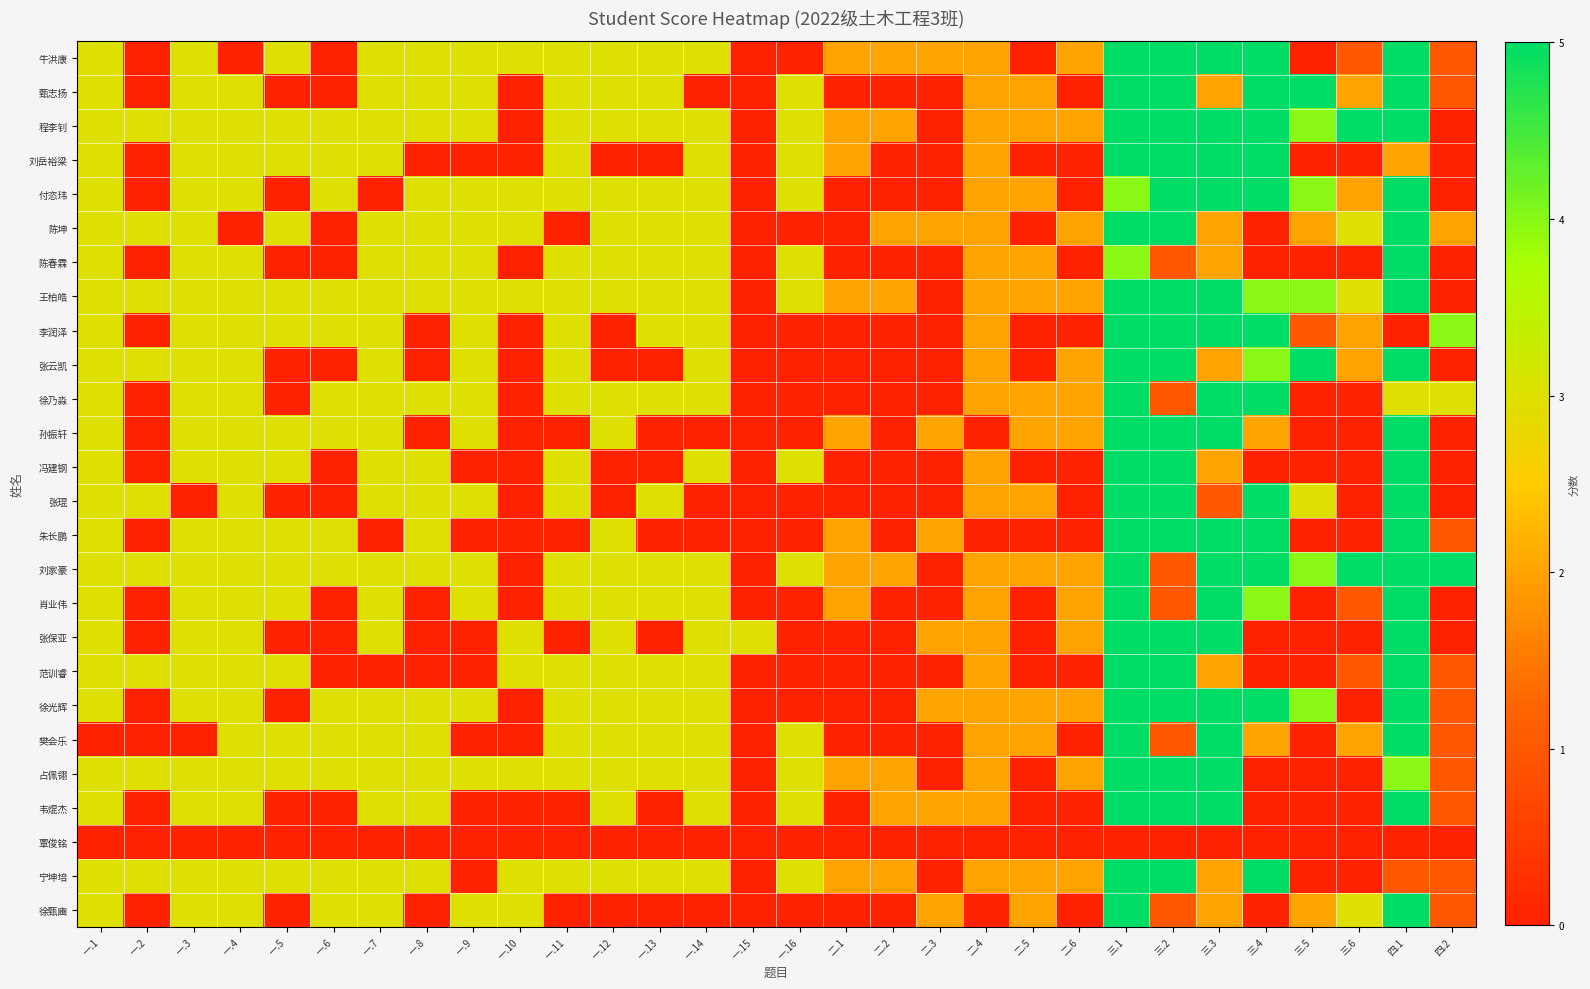

Reading right to left, transcribe all the data shown in this chart.

牛洪康: 四.2=1	四.1=5	三.6=1	三.5=0	三.4=5	三.3=5	三.2=5	三.1=5	二.6=2	二.5=0	二.4=2	二.3=2	二.2=2	二.1=2	一.16=0	一.15=0	一.14=3	一.13=3	一.12=3	一.11=3	一.10=3	一.9=3	一.8=3	一.7=3	一.6=0	一.5=3	一.4=0	一.3=3	一.2=0	一.1=3
甄志扬: 四.2=1	四.1=5	三.6=2	三.5=5	三.4=5	三.3=2	三.2=5	三.1=5	二.6=0	二.5=2	二.4=2	二.3=0	二.2=0	二.1=0	一.16=3	一.15=0	一.14=0	一.13=3	一.12=3	一.11=3	一.10=0	一.9=3	一.8=3	一.7=3	一.6=0	一.5=0	一.4=3	一.3=3	一.2=0	一.1=3
程李钊: 四.2=0	四.1=5	三.6=5	三.5=4	三.4=5	三.3=5	三.2=5	三.1=5	二.6=2	二.5=2	二.4=2	二.3=0	二.2=2	二.1=2	一.16=3	一.15=0	一.14=3	一.13=3	一.12=3	一.11=3	一.10=0	一.9=3	一.8=3	一.7=3	一.6=3	一.5=3	一.4=3	一.3=3	一.2=3	一.1=3
刘岳裕梁: 四.2=0	四.1=2	三.6=0	三.5=0	三.4=5	三.3=5	三.2=5	三.1=5	二.6=0	二.5=0	二.4=2	二.3=0	二.2=0	二.1=2	一.16=3	一.15=0	一.14=3	一.13=0	一.12=0	一.11=3	一.10=0	一.9=0	一.8=0	一.7=3	一.6=3	一.5=3	一.4=3	一.3=3	一.2=0	一.1=3
付恣玮: 四.2=0	四.1=5	三.6=2	三.5=4	三.4=5	三.3=5	三.2=5	三.1=4	二.6=0	二.5=2	二.4=2	二.3=0	二.2=0	二.1=0	一.16=3	一.15=0	一.14=3	一.13=3	一.12=3	一.11=3	一.10=3	一.9=3	一.8=3	一.7=0	一.6=3	一.5=0	一.4=3	一.3=3	一.2=0	一.1=3
陈坤: 四.2=2	四.1=5	三.6=3	三.5=2	三.4=0	三.3=2	三.2=5	三.1=5	二.6=2	二.5=0	二.4=2	二.3=2	二.2=2	二.1=0	一.16=0	一.15=0	一.14=3	一.13=3	一.12=3	一.11=0	一.10=3	一.9=3	一.8=3	一.7=3	一.6=0	一.5=3	一.4=0	一.3=3	一.2=3	一.1=3
陈春霖: 四.2=0	四.1=5	三.6=0	三.5=0	三.4=0	三.3=2	三.2=1	三.1=4	二.6=0	二.5=2	二.4=2	二.3=0	二.2=0	二.1=0	一.16=3	一.15=0	一.14=3	一.13=3	一.12=3	一.11=3	一.10=0	一.9=3	一.8=3	一.7=3	一.6=0	一.5=0	一.4=3	一.3=3	一.2=0	一.1=3
王柏皓: 四.2=0	四.1=5	三.6=3	三.5=4	三.4=4	三.3=5	三.2=5	三.1=5	二.6=2	二.5=2	二.4=2	二.3=0	二.2=2	二.1=2	一.16=3	一.15=0	一.14=3	一.13=3	一.12=3	一.11=3	一.10=3	一.9=3	一.8=3	一.7=3	一.6=3	一.5=3	一.4=3	一.3=3	一.2=3	一.1=3
李润泽: 四.2=4	四.1=0	三.6=2	三.5=1	三.4=5	三.3=5	三.2=5	三.1=5	二.6=0	二.5=0	二.4=2	二.3=0	二.2=0	二.1=0	一.16=0	一.15=0	一.14=3	一.13=3	一.12=0	一.11=3	一.10=0	一.9=3	一.8=0	一.7=3	一.6=3	一.5=3	一.4=3	一.3=3	一.2=0	一.1=3
张云凯: 四.2=0	四.1=5	三.6=2	三.5=5	三.4=4	三.3=2	三.2=5	三.1=5	二.6=2	二.5=0	二.4=2	二.3=0	二.2=0	二.1=0	一.16=0	一.15=0	一.14=3	一.13=0	一.12=0	一.11=3	一.10=0	一.9=3	一.8=0	一.7=3	一.6=0	一.5=0	一.4=3	一.3=3	一.2=3	一.1=3
徐乃淼: 四.2=3	四.1=3	三.6=0	三.5=0	三.4=5	三.3=5	三.2=1	三.1=5	二.6=2	二.5=2	二.4=2	二.3=0	二.2=0	二.1=0	一.16=0	一.15=0	一.14=3	一.13=3	一.12=3	一.11=3	一.10=0	一.9=3	一.8=3	一.7=3	一.6=3	一.5=0	一.4=3	一.3=3	一.2=0	一.1=3
孙振轩: 四.2=0	四.1=5	三.6=0	三.5=0	三.4=2	三.3=5	三.2=5	三.1=5	二.6=2	二.5=2	二.4=0	二.3=2	二.2=0	二.1=2	一.16=0	一.15=0	一.14=0	一.13=0	一.12=3	一.11=0	一.10=0	一.9=3	一.8=0	一.7=3	一.6=3	一.5=3	一.4=3	一.3=3	一.2=0	一.1=3
冯建钢: 四.2=0	四.1=5	三.6=0	三.5=0	三.4=0	三.3=2	三.2=5	三.1=5	二.6=0	二.5=0	二.4=2	二.3=0	二.2=0	二.1=0	一.16=3	一.15=0	一.14=3	一.13=0	一.12=0	一.11=3	一.10=0	一.9=0	一.8=3	一.7=3	一.6=0	一.5=3	一.4=3	一.3=3	一.2=0	一.1=3
张琨: 四.2=0	四.1=5	三.6=0	三.5=3	三.4=5	三.3=1	三.2=5	三.1=5	二.6=0	二.5=2	二.4=2	二.3=0	二.2=0	二.1=0	一.16=0	一.15=0	一.14=0	一.13=3	一.12=0	一.11=3	一.10=0	一.9=3	一.8=3	一.7=3	一.6=0	一.5=0	一.4=3	一.3=0	一.2=3	一.1=3
朱长鹏: 四.2=1	四.1=5	三.6=0	三.5=0	三.4=5	三.3=5	三.2=5	三.1=5	二.6=0	二.5=0	二.4=0	二.3=2	二.2=0	二.1=2	一.16=0	一.15=0	一.14=0	一.13=0	一.12=3	一.11=0	一.10=0	一.9=0	一.8=3	一.7=0	一.6=3	一.5=3	一.4=3	一.3=3	一.2=0	一.1=3
刘家豪: 四.2=5	四.1=5	三.6=5	三.5=4	三.4=5	三.3=5	三.2=1	三.1=5	二.6=2	二.5=2	二.4=2	二.3=0	二.2=2	二.1=2	一.16=3	一.15=0	一.14=3	一.13=3	一.12=3	一.11=3	一.10=0	一.9=3	一.8=3	一.7=3	一.6=3	一.5=3	一.4=3	一.3=3	一.2=3	一.1=3
肖业伟: 四.2=0	四.1=5	三.6=1	三.5=0	三.4=4	三.3=5	三.2=1	三.1=5	二.6=2	二.5=0	二.4=2	二.3=0	二.2=0	二.1=2	一.16=0	一.15=0	一.14=3	一.13=3	一.12=3	一.11=3	一.10=0	一.9=3	一.8=0	一.7=3	一.6=0	一.5=3	一.4=3	一.3=3	一.2=0	一.1=3
张保亚: 四.2=0	四.1=5	三.6=0	三.5=0	三.4=0	三.3=5	三.2=5	三.1=5	二.6=2	二.5=0	二.4=2	二.3=2	二.2=0	二.1=0	一.16=0	一.15=3	一.14=3	一.13=0	一.12=3	一.11=0	一.10=3	一.9=0	一.8=0	一.7=3	一.6=0	一.5=0	一.4=3	一.3=3	一.2=0	一.1=3
范训睿: 四.2=1	四.1=5	三.6=1	三.5=0	三.4=0	三.3=2	三.2=5	三.1=5	二.6=0	二.5=0	二.4=2	二.3=0	二.2=0	二.1=0	一.16=0	一.15=0	一.14=3	一.13=3	一.12=3	一.11=3	一.10=3	一.9=0	一.8=0	一.7=0	一.6=0	一.5=3	一.4=3	一.3=3	一.2=3	一.1=3
徐光辉: 四.2=1	四.1=5	三.6=0	三.5=4	三.4=5	三.3=5	三.2=5	三.1=5	二.6=2	二.5=2	二.4=2	二.3=2	二.2=0	二.1=0	一.16=0	一.15=0	一.14=3	一.13=3	一.12=3	一.11=3	一.10=0	一.9=3	一.8=3	一.7=3	一.6=3	一.5=0	一.4=3	一.3=3	一.2=0	一.1=3
樊会乐: 四.2=1	四.1=5	三.6=2	三.5=0	三.4=2	三.3=5	三.2=1	三.1=5	二.6=0	二.5=2	二.4=2	二.3=0	二.2=0	二.1=0	一.16=3	一.15=0	一.14=3	一.13=3	一.12=3	一.11=3	一.10=0	一.9=0	一.8=3	一.7=3	一.6=3	一.5=3	一.4=3	一.3=0	一.2=0	一.1=0
占佩翎: 四.2=1	四.1=4	三.6=0	三.5=0	三.4=0	三.3=5	三.2=5	三.1=5	二.6=2	二.5=0	二.4=2	二.3=0	二.2=2	二.1=2	一.16=3	一.15=0	一.14=3	一.13=3	一.12=3	一.11=3	一.10=3	一.9=3	一.8=3	一.7=3	一.6=3	一.5=3	一.4=3	一.3=3	一.2=3	一.1=3
韦焜杰: 四.2=1	四.1=5	三.6=0	三.5=0	三.4=0	三.3=5	三.2=5	三.1=5	二.6=0	二.5=0	二.4=2	二.3=2	二.2=2	二.1=0	一.16=3	一.15=0	一.14=3	一.13=0	一.12=3	一.11=0	一.10=0	一.9=0	一.8=3	一.7=3	一.6=0	一.5=0	一.4=3	一.3=3	一.2=0	一.1=3
覃俊铭: 四.2=0	四.1=0	三.6=0	三.5=0	三.4=0	三.3=0	三.2=0	三.1=0	二.6=0	二.5=0	二.4=0	二.3=0	二.2=0	二.1=0	一.16=0	一.15=0	一.14=0	一.13=0	一.12=0	一.11=0	一.10=0	一.9=0	一.8=0	一.7=0	一.6=0	一.5=0	一.4=0	一.3=0	一.2=0	一.1=0
宁坤培: 四.2=1	四.1=1	三.6=0	三.5=0	三.4=5	三.3=2	三.2=5	三.1=5	二.6=2	二.5=2	二.4=2	二.3=0	二.2=2	二.1=2	一.16=3	一.15=0	一.14=3	一.13=3	一.12=3	一.11=3	一.10=3	一.9=0	一.8=3	一.7=3	一.6=3	一.5=3	一.4=3	一.3=3	一.2=3	一.1=3
徐甄豳: 四.2=1	四.1=5	三.6=3	三.5=2	三.4=0	三.3=2	三.2=1	三.1=5	二.6=0	二.5=2	二.4=0	二.3=2	二.2=0	二.1=0	一.16=0	一.15=0	一.14=0	一.13=0	一.12=0	一.11=0	一.10=3	一.9=3	一.8=0	一.7=3	一.6=3	一.5=0	一.4=3	一.3=3	一.2=0	一.1=3